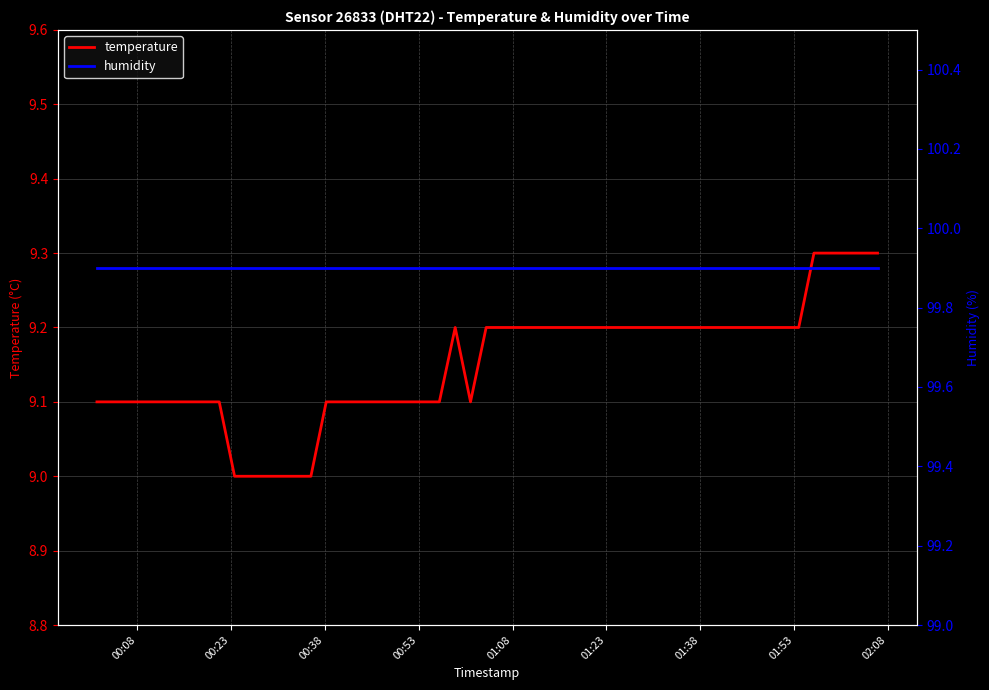

How many lines are shown in the chart?

2